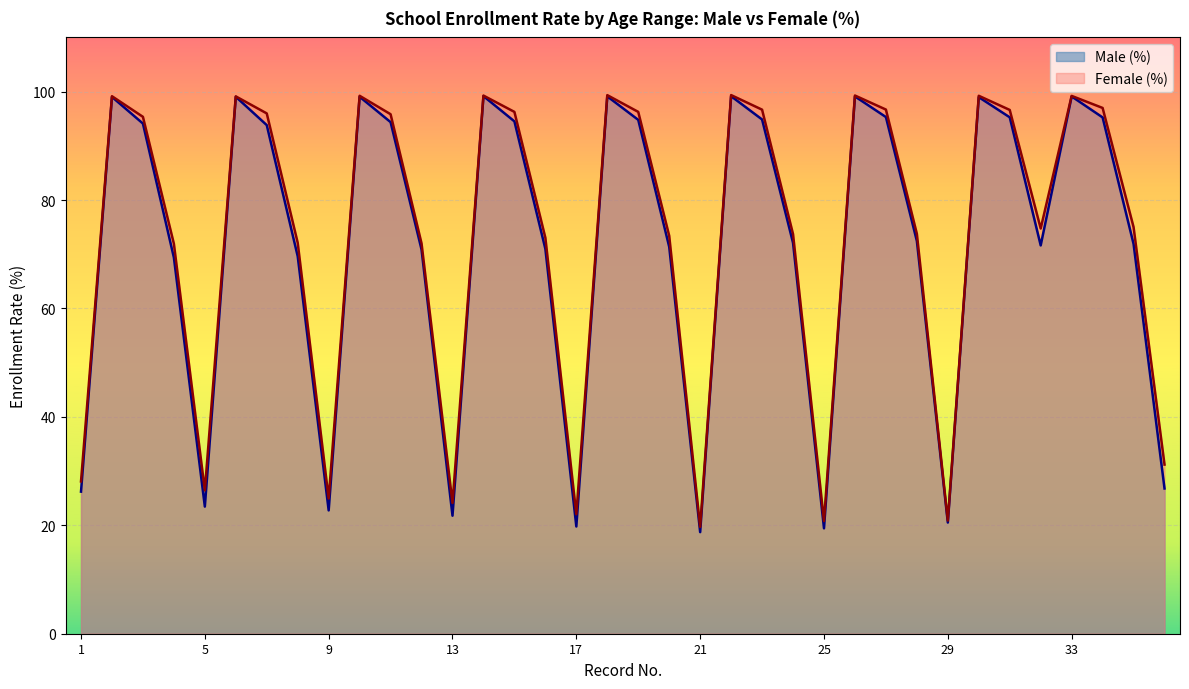

What is the sum of all Female (%) values?

2637.8